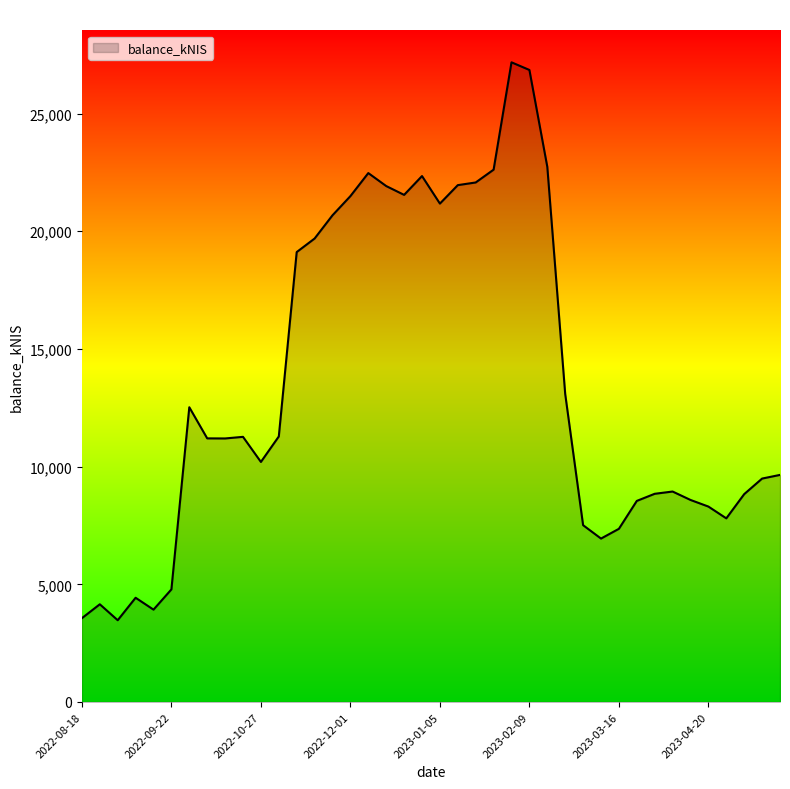

What is the average value?

13494.2